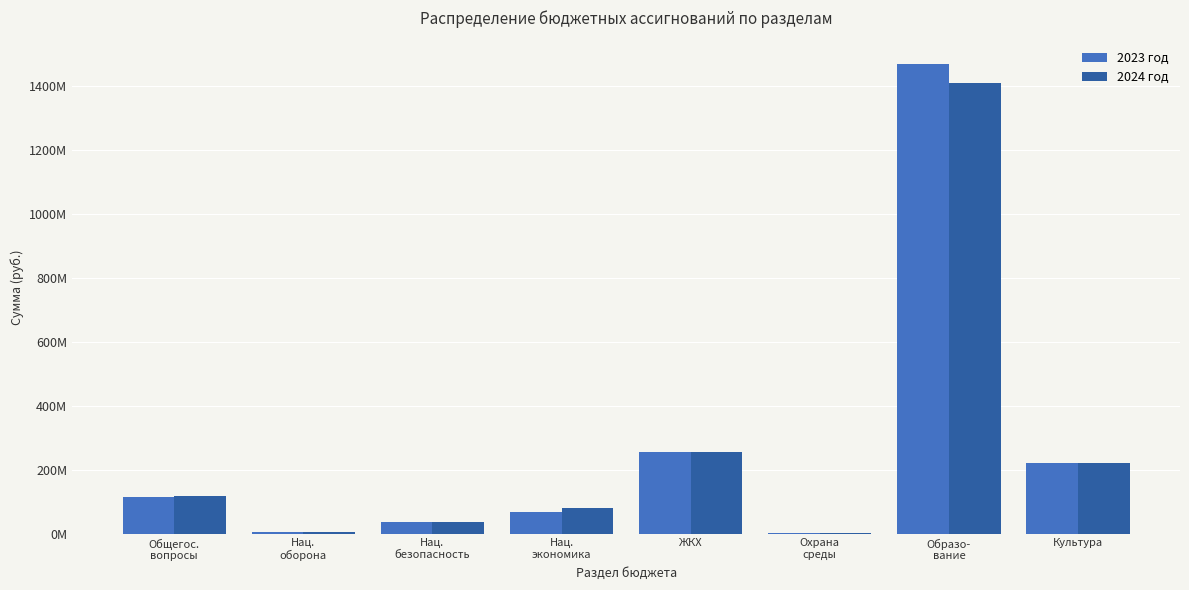

What are all the series names shown in the legend?

2023 год, 2024 год